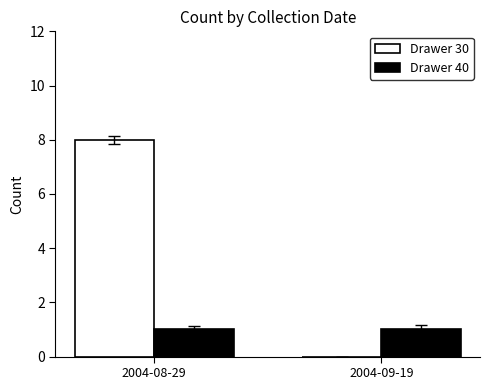

Does the chart contain stacked bars?

No